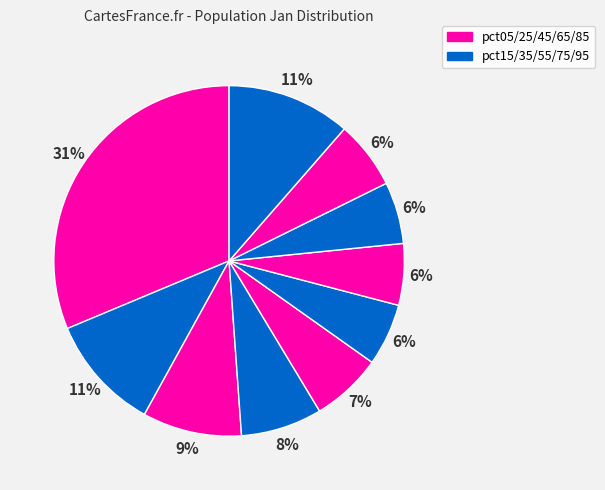

Count the number of slices in the pie.

10